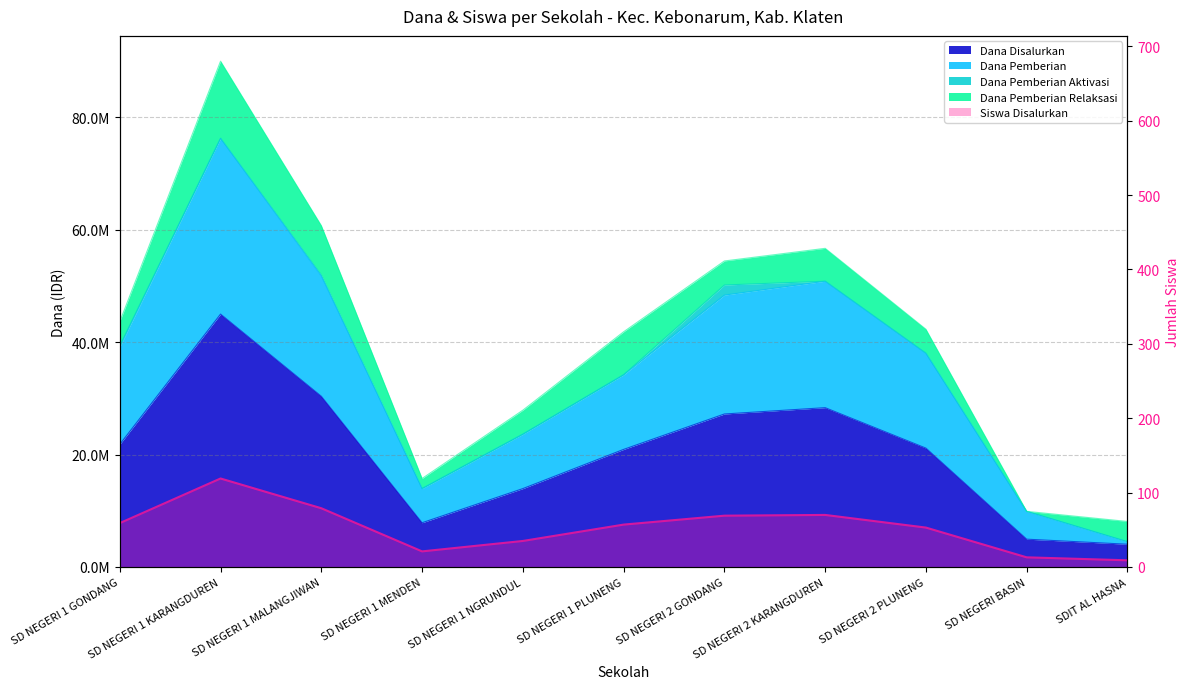

What is the average value of the Dana Disalurkan series?

20515909